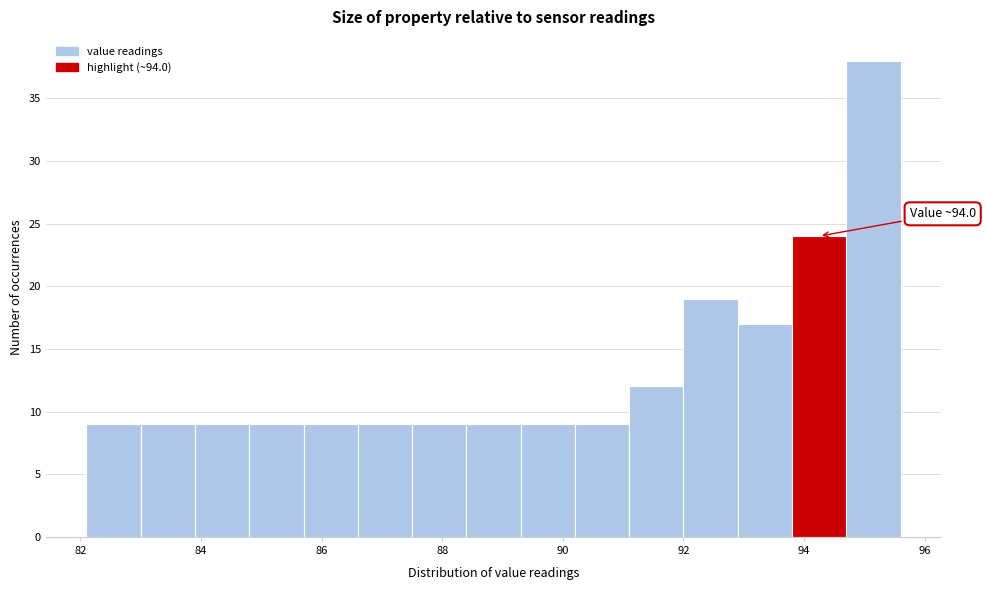

Which range on the x-axis has the tallest bar?

94.7 to 95.6